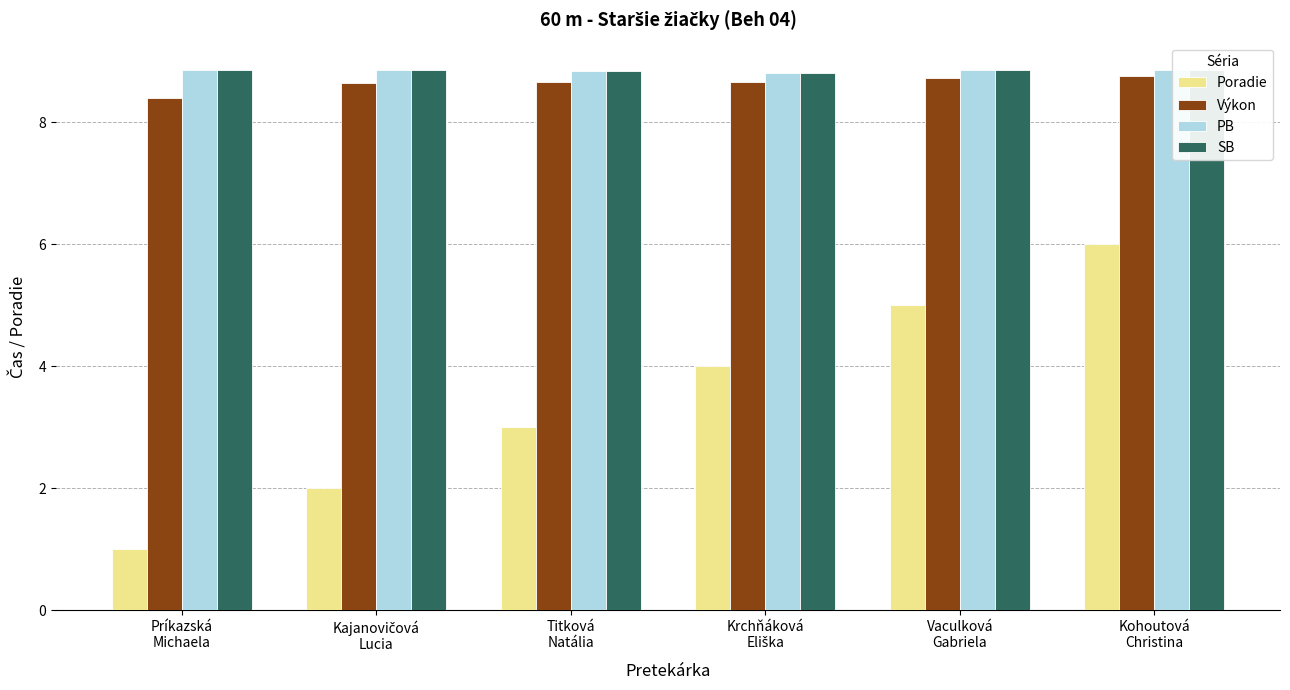

Are the bars horizontal?

No